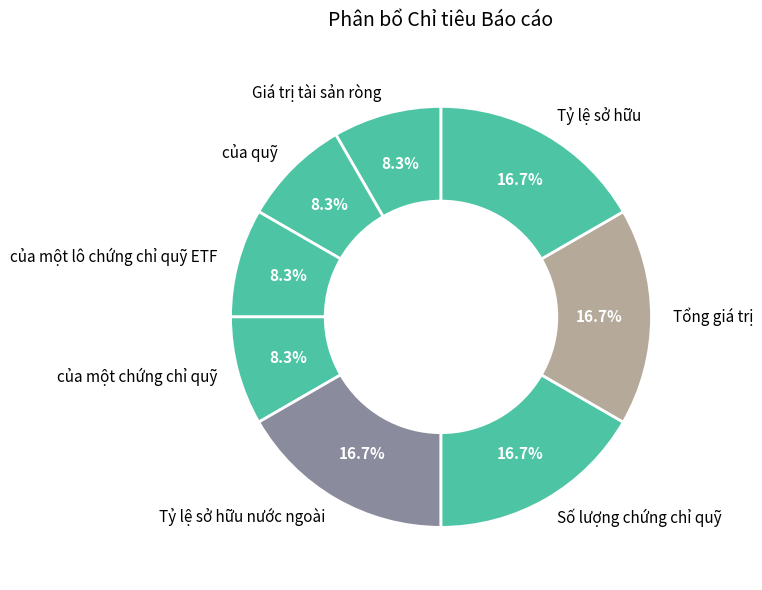

Does any single category account for the majority?

No